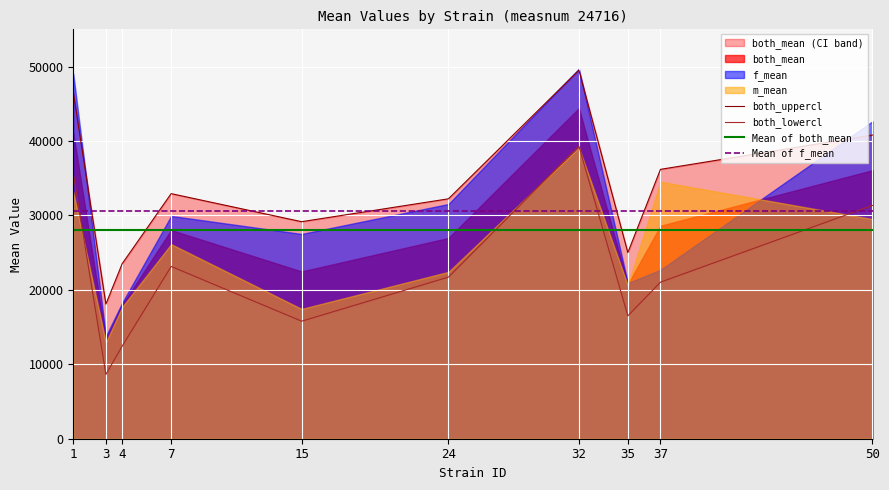

At which category does the chart reach its peak across all series?

32